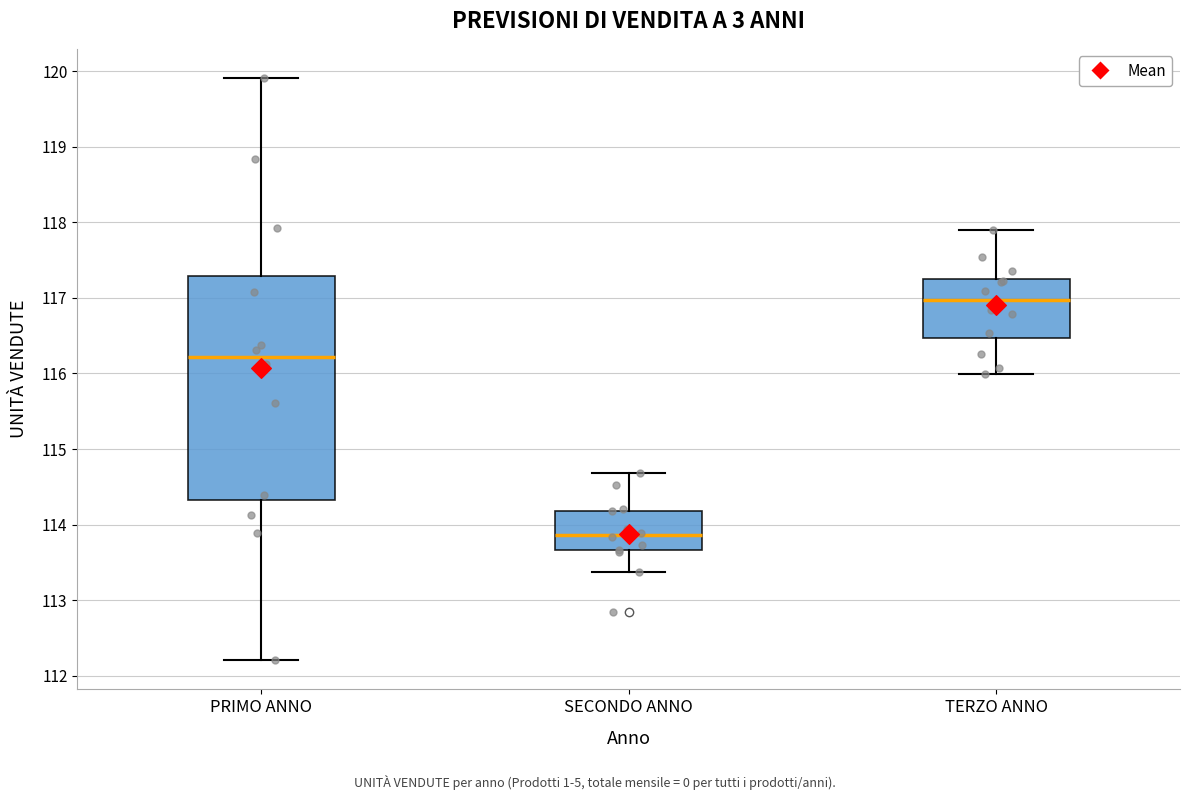

Which box is the tallest, from its lower edge to its upper edge?

PRIMO ANNO